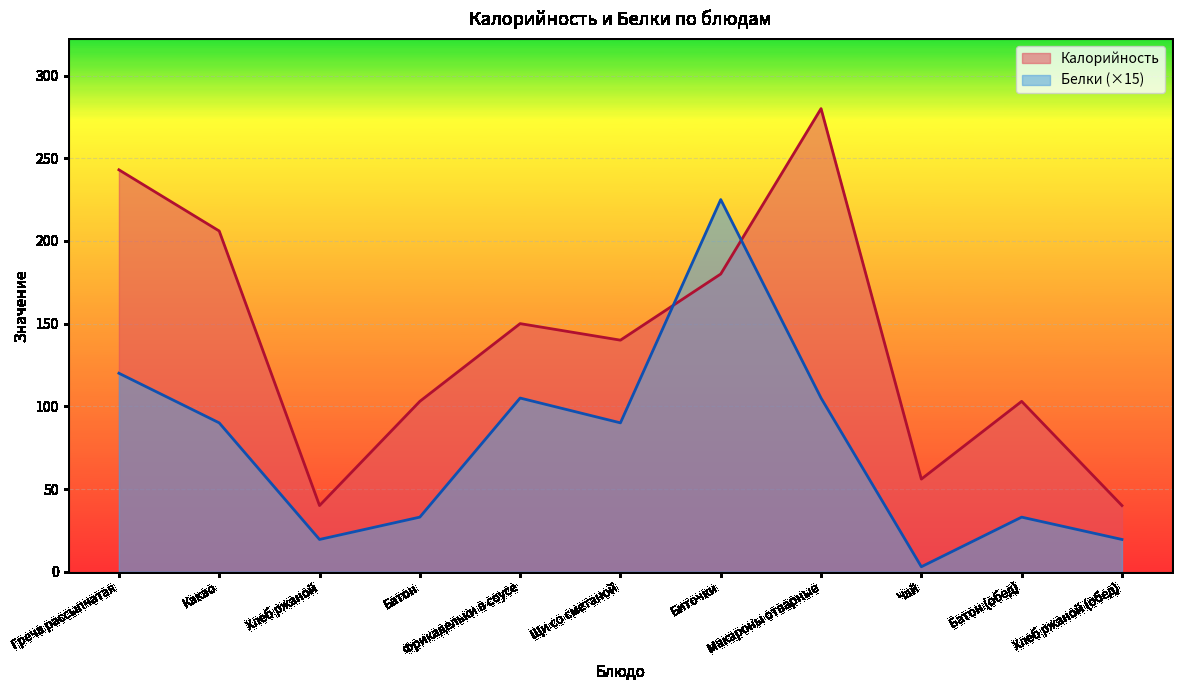

The value of Белки at Чай is 3.0. True or false?

True